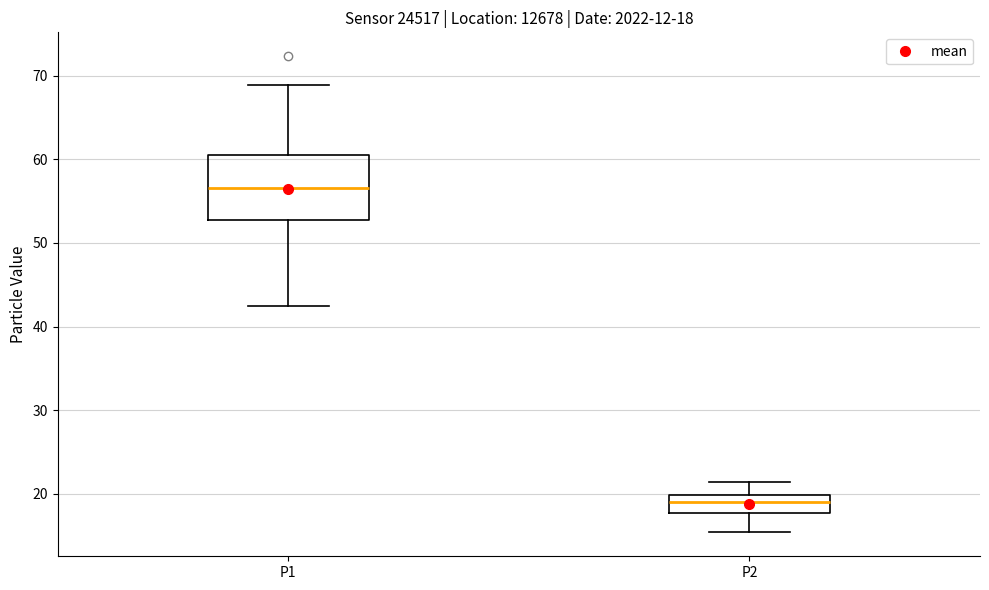

Which box's median line is the highest?

P1